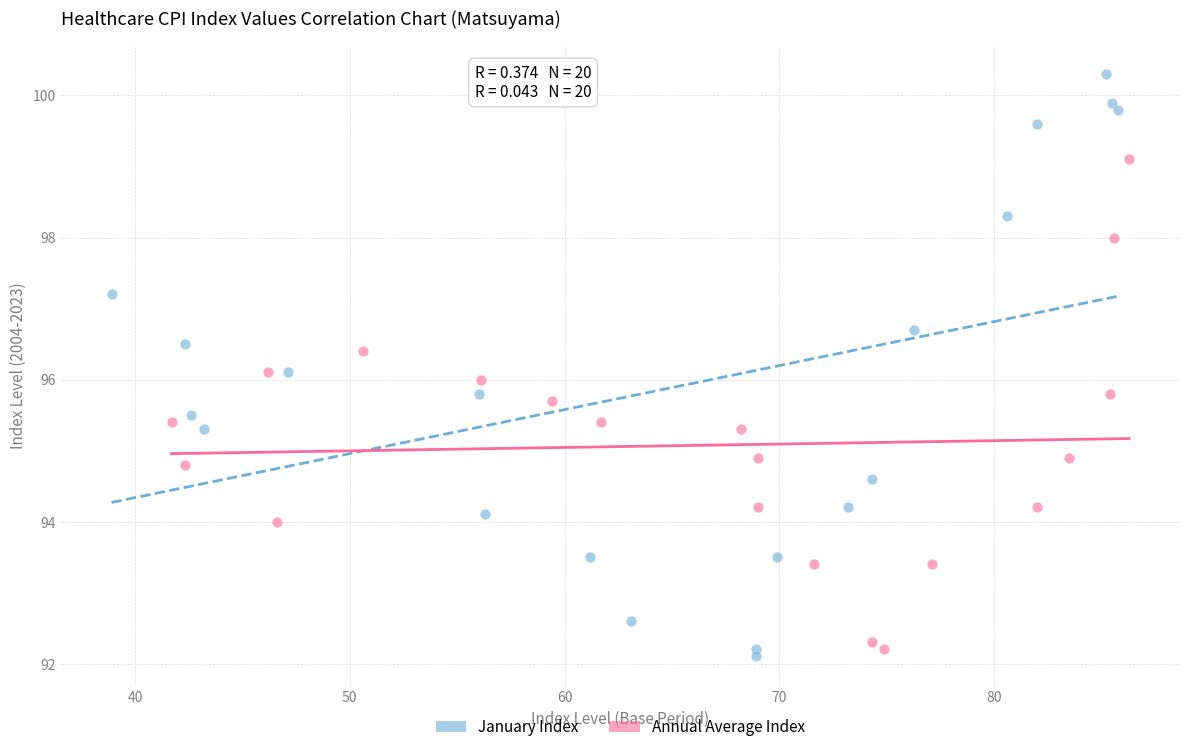

Which series has the widest spread of Y values?

January Index